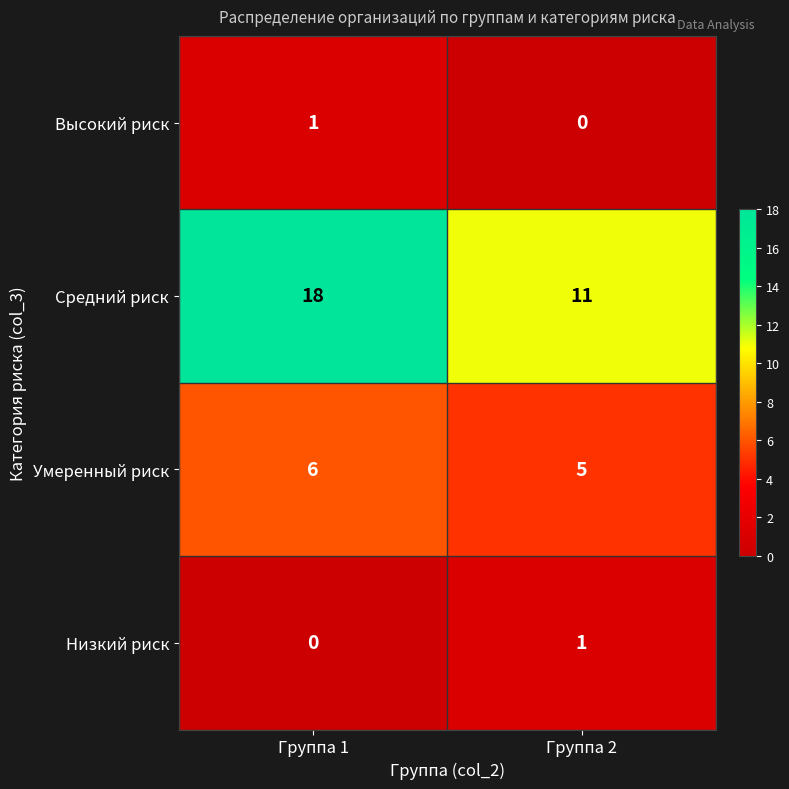

Reading left to right, transcribe all the data shown in this chart.

Высокий риск: 1	0
Средний риск: 18	11
Умеренный риск: 6	5
Низкий риск: 0	1